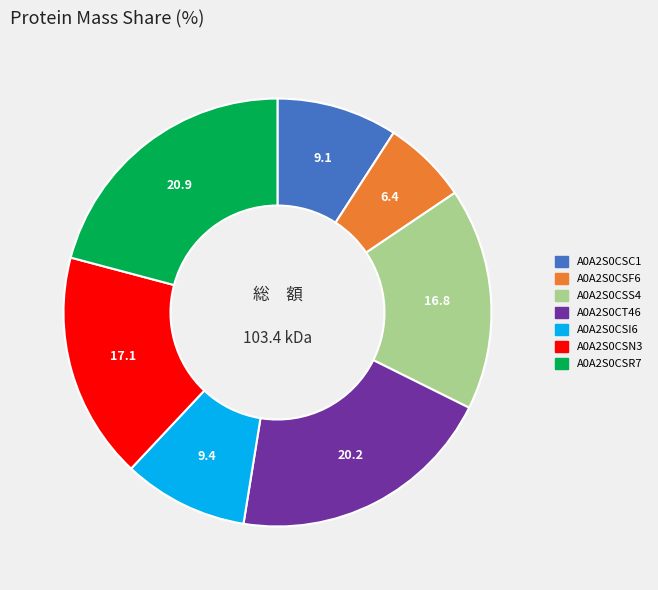

Does any single category account for the majority?

No